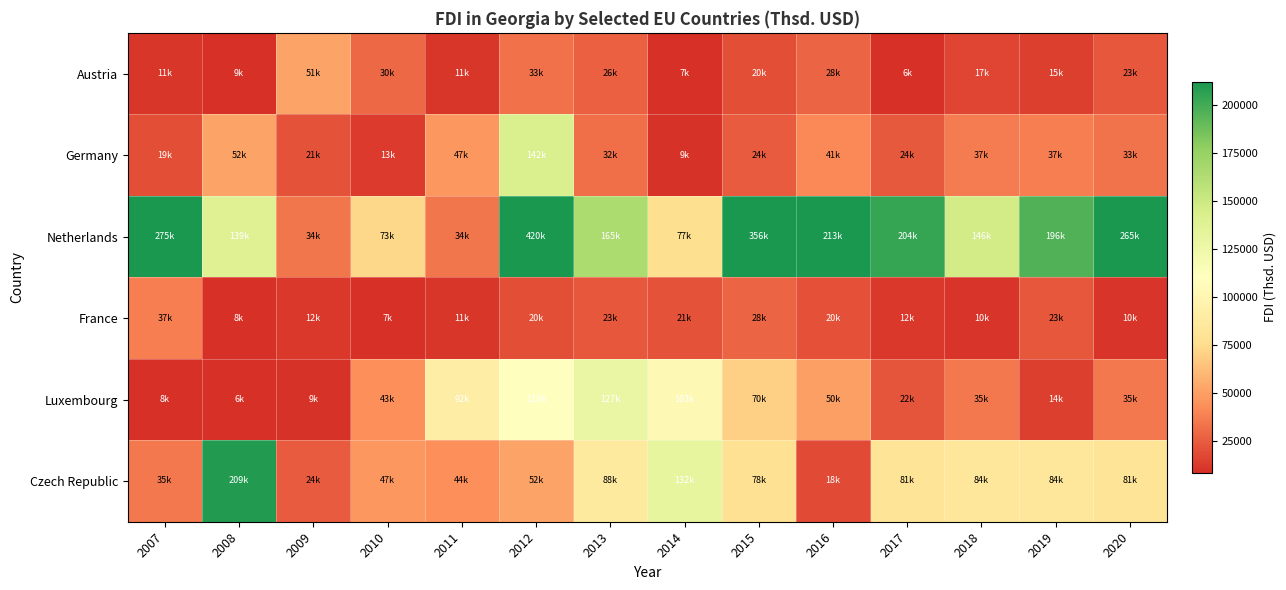

What is the minimum value shown in the chart?

5731.0